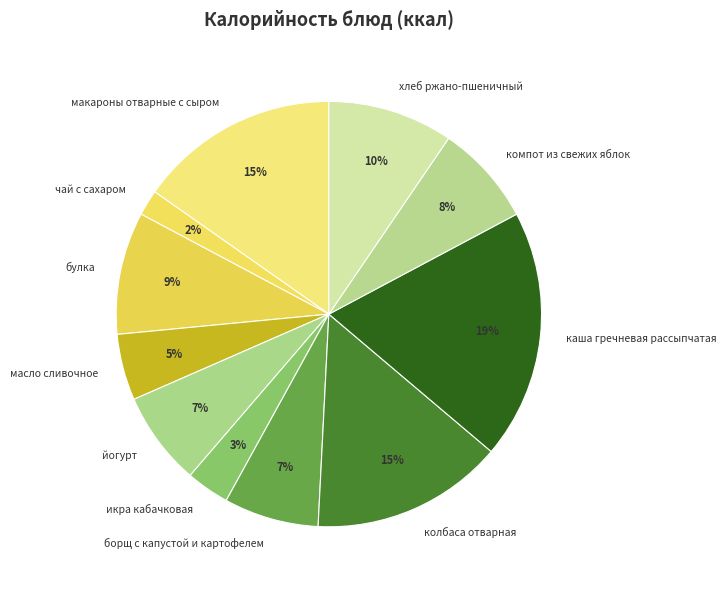

Is the sum of йогурт and борщ с капустой и картофелем greater than half?

No